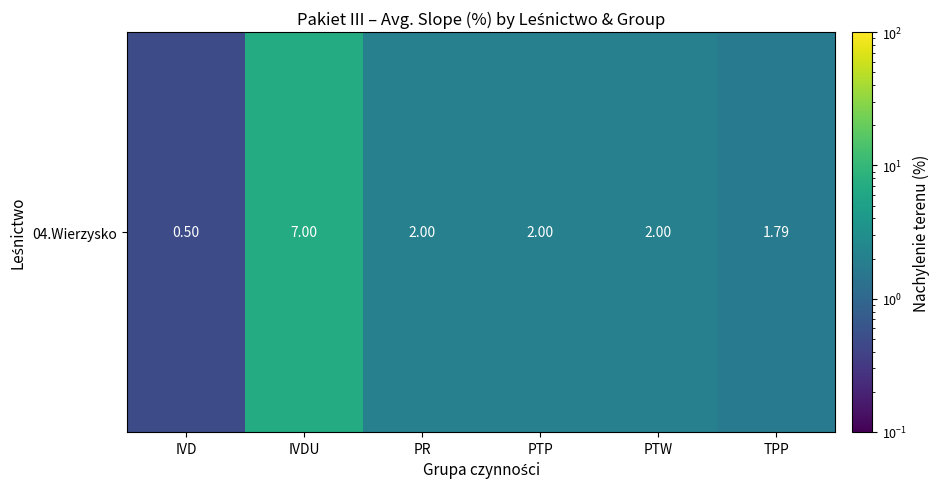

Is it true that the value at PTW is 2.0?

True